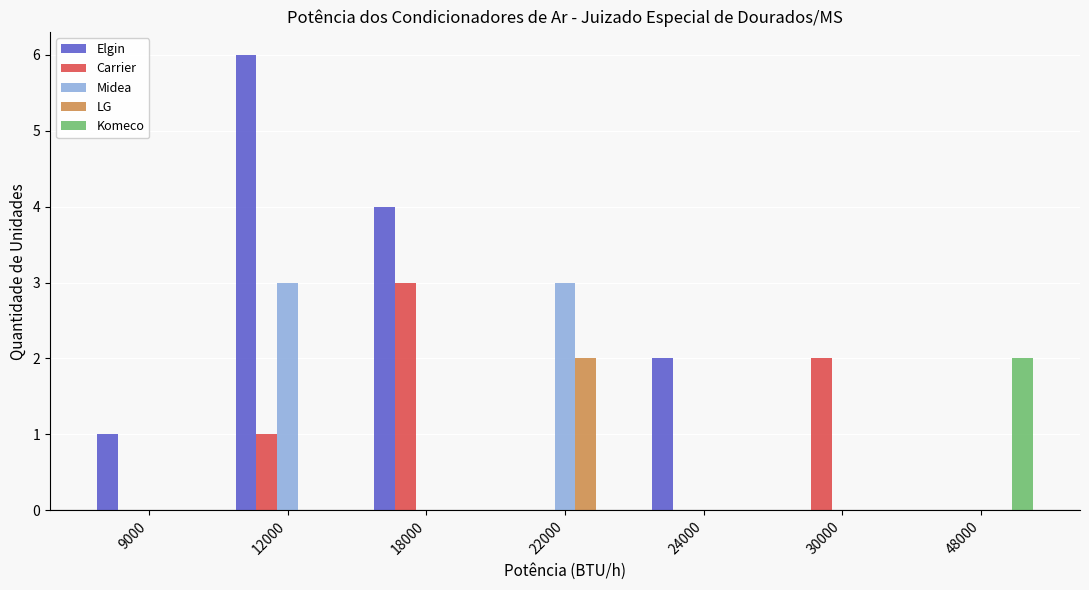

Which series changed the most between 18000 and 22000?

Elgin